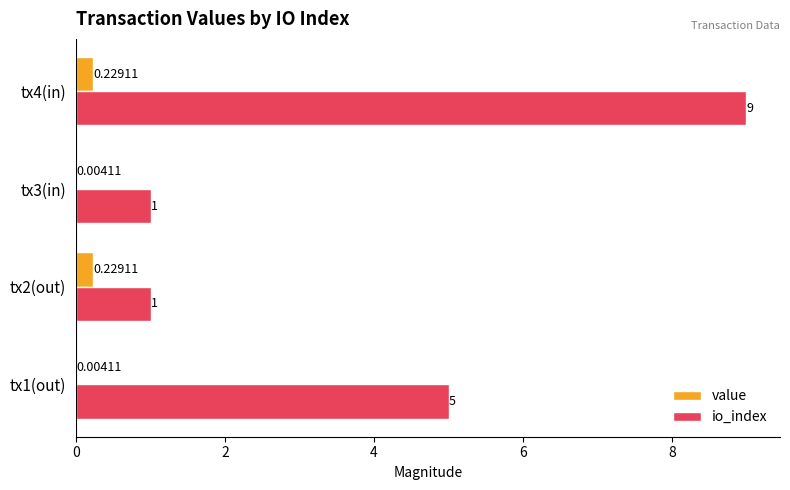

At which category is the sum across all series the highest?

tx4(in)